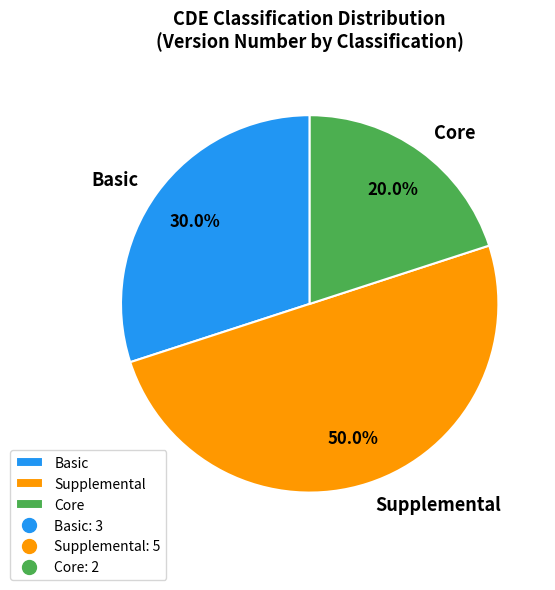

Which slice is the largest?

Supplemental